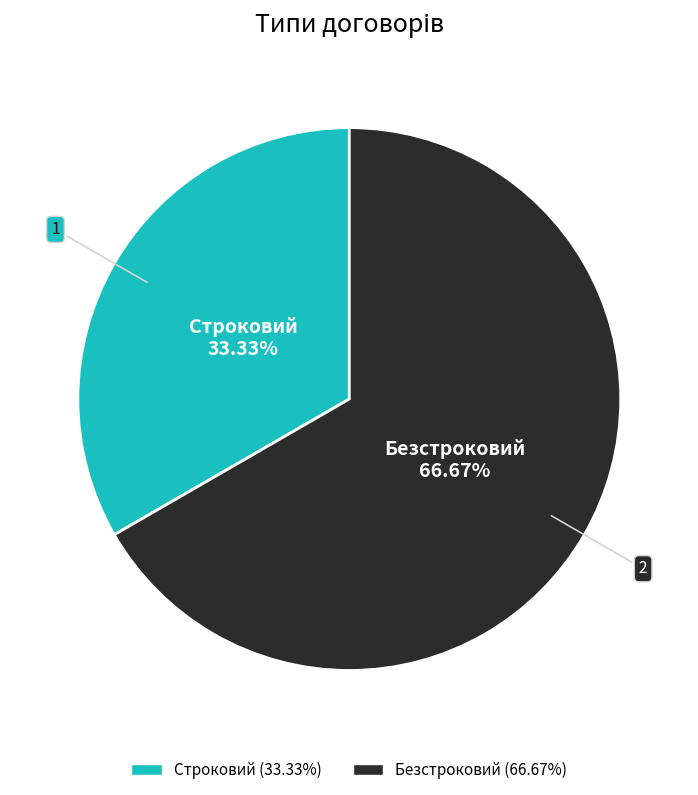

To the nearest percent, what percentage of the pie is Безстроковий?

67%